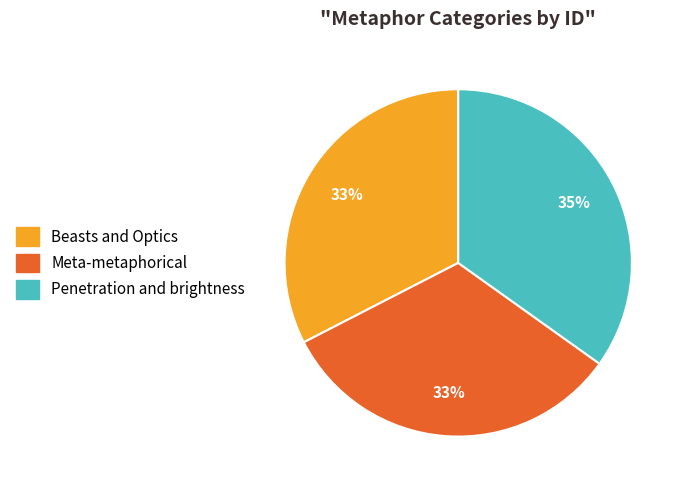

What is the ratio of the value at Penetration and brightness to the value at Beasts and Optics?

1.1